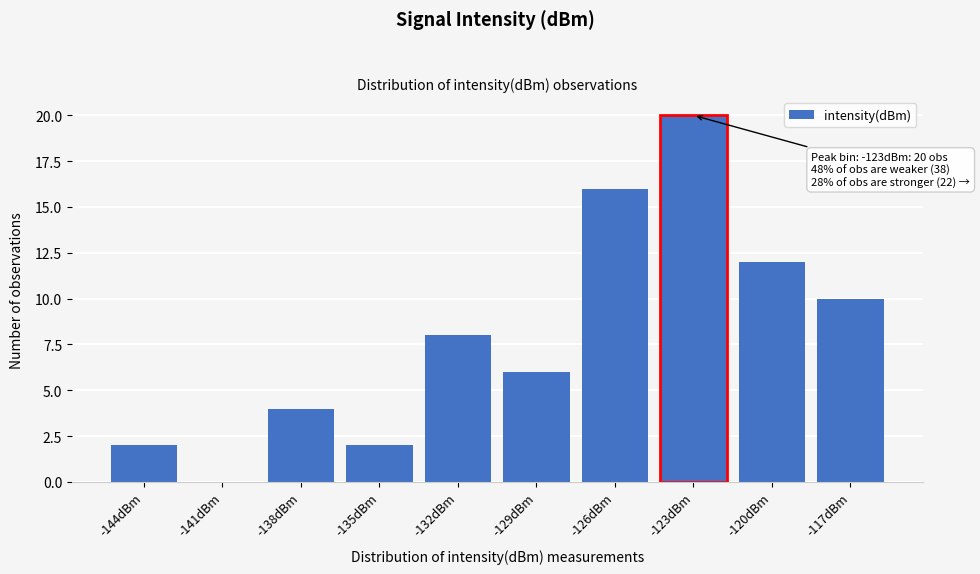

Reading left to right, transcribe all the data shown in this chart.

-144dBm=2	-141dBm=0	-138dBm=4	-135dBm=2	-132dBm=8	-129dBm=6	-126dBm=16	-123dBm=20	-120dBm=12	-117dBm=10